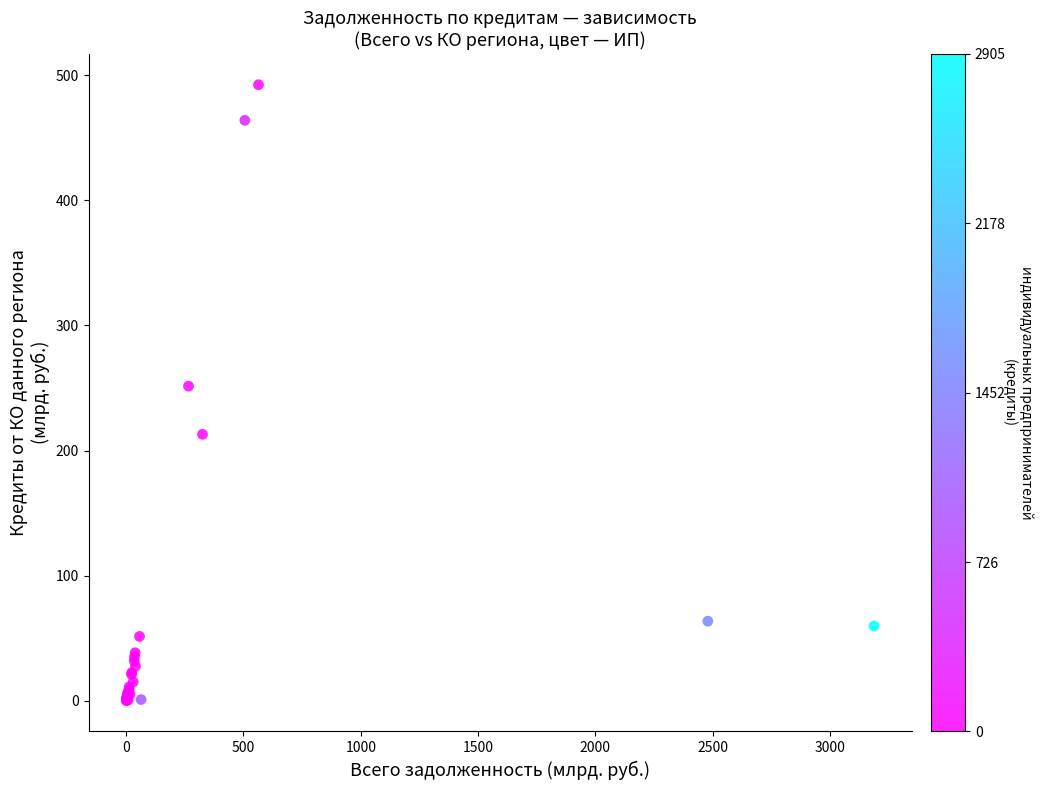

What Y value in the scatter plot is closest to 246?

251.5